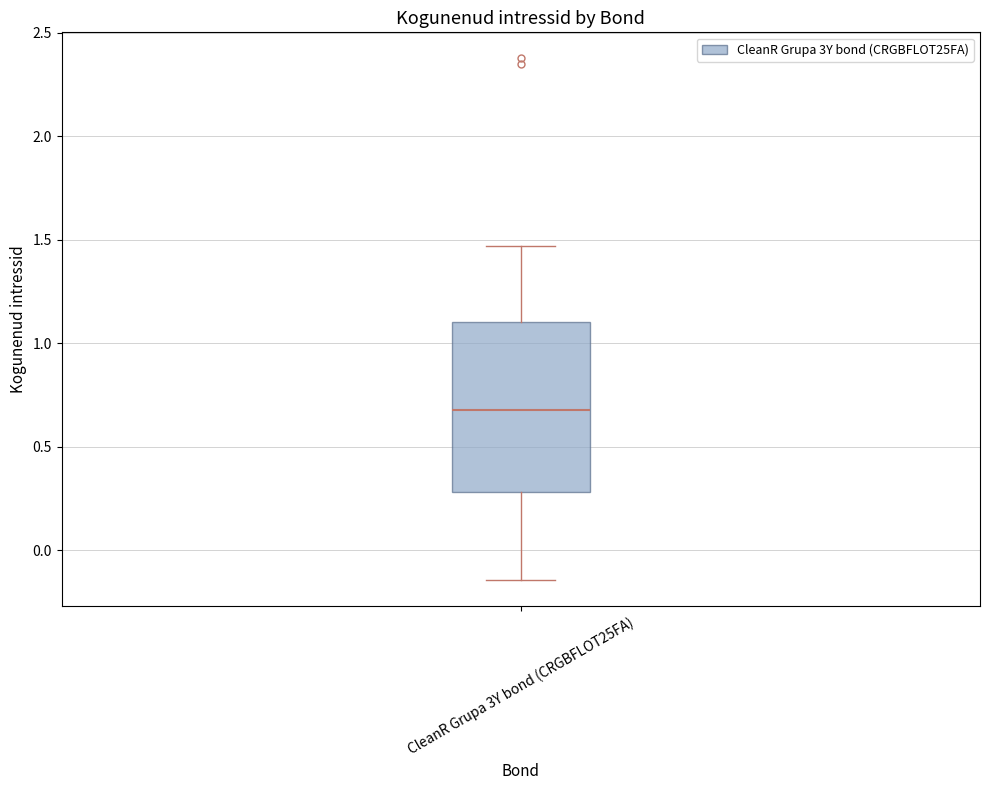

Read this box plot against the y-axis: the position of the median line, the range covered by the box, and the ends of both whiskers. The values are not printed on the chart, so give them approximately, as read against the axis.

median 0.70, box 0.30 to 1.10, whiskers -0.15 to 1.45